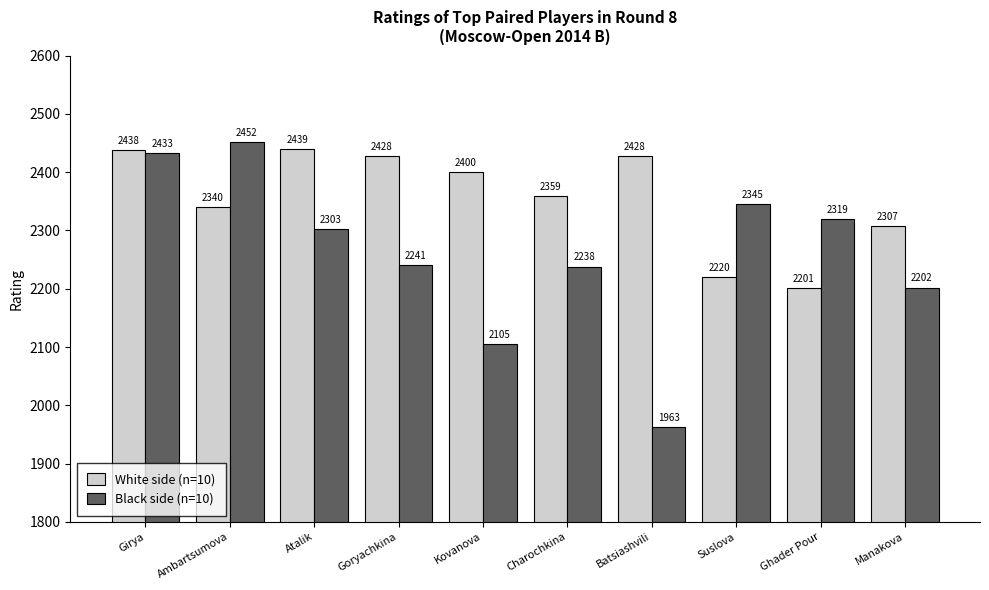

What value does the White side (n=10) series have at Goryachkina?

2428